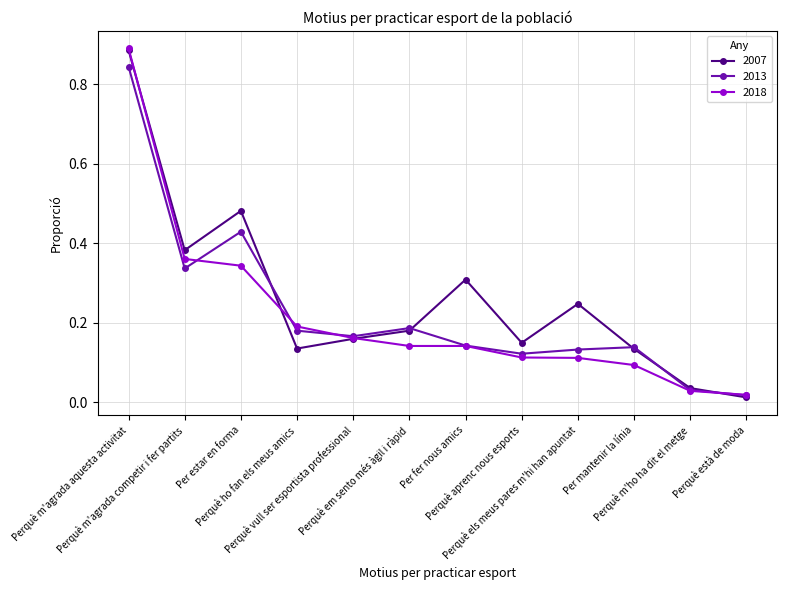

At how many categories does at least one series exceed 0?

12